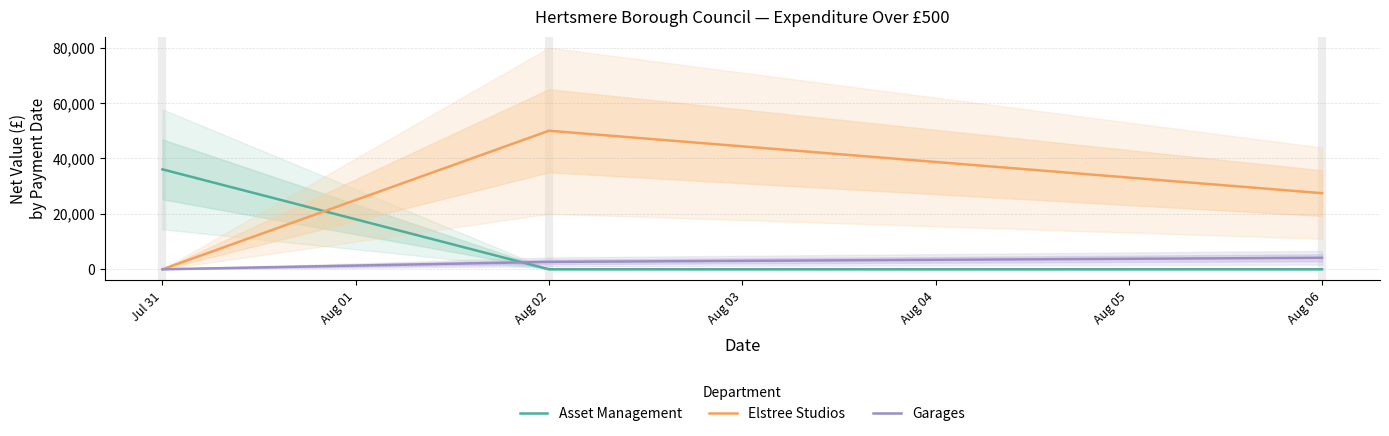

Between Jul 31 and Aug 01, which series saw the biggest shift?

Elstree Studios